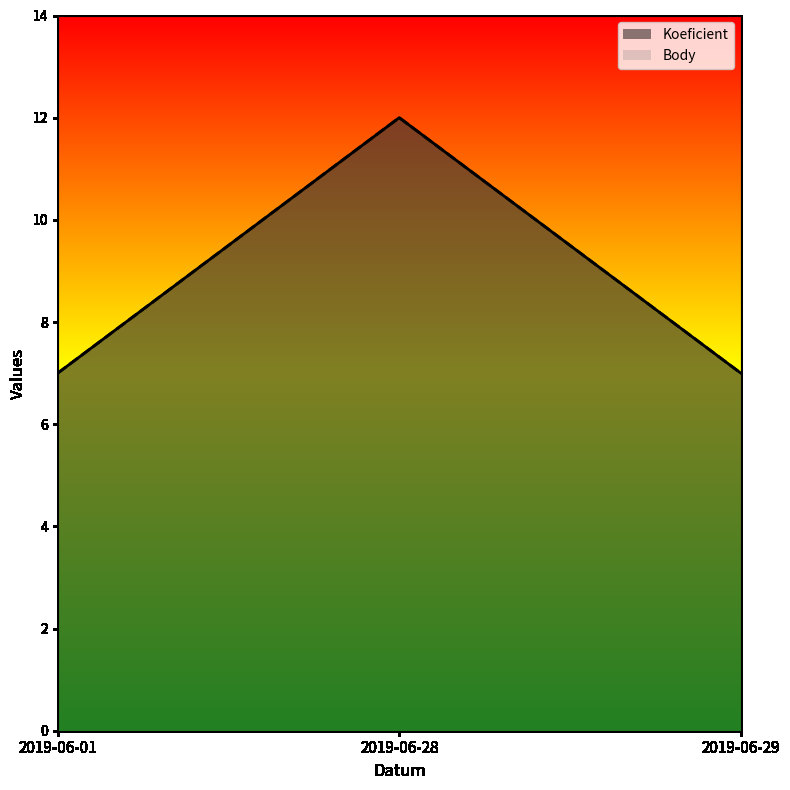

Reading left to right, list all the values displayed in this chart.

Koeficient: 2019-06-01=7	2019-06-28=12	2019-06-29=7
Body: 2019-06-01=7	2019-06-28=12	2019-06-29=7